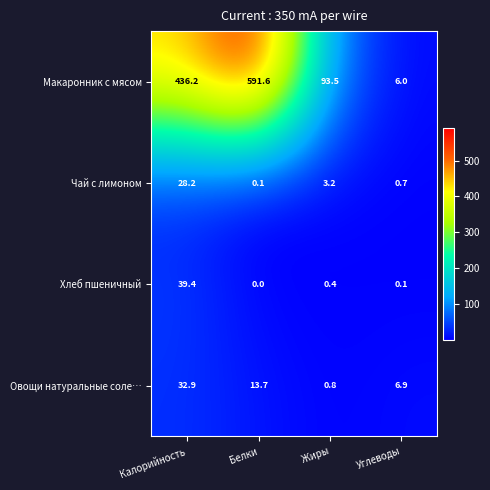

Is it true that Овощи натуральные соле… equals 19.3 at Белки?

False